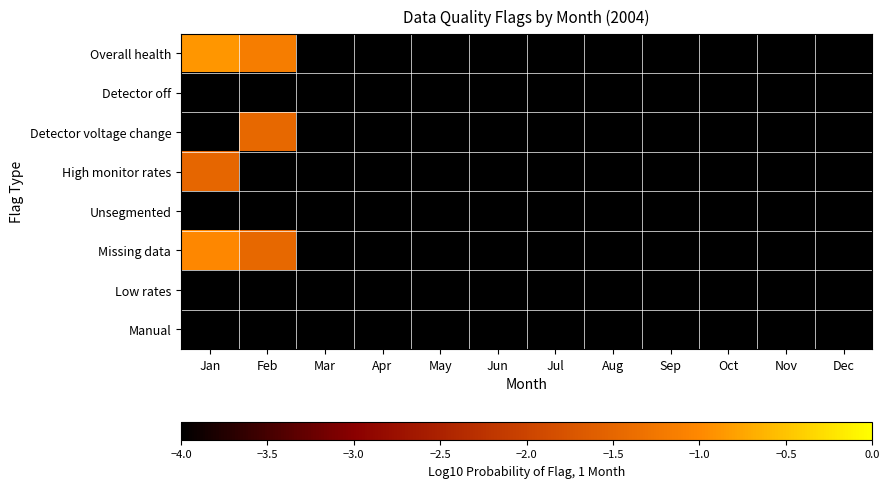

At Jun, list the series in order from smallest to largest.

Overall health, Detector off, Detector voltage change, High monitor rates, Unsegmented, Missing data, Low rates, Manual